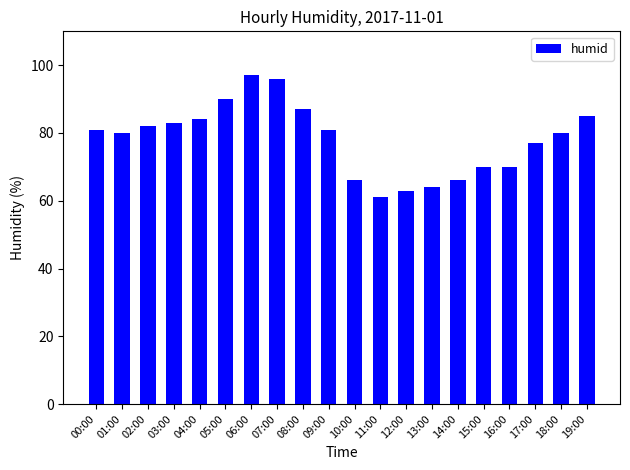

What is the change in value from 05:00 to 17:00?

-13